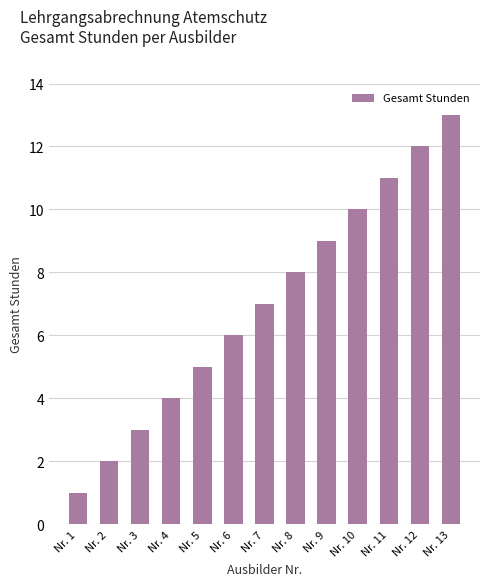

What is the change in value from Nr. 2 to Nr. 3?

+1